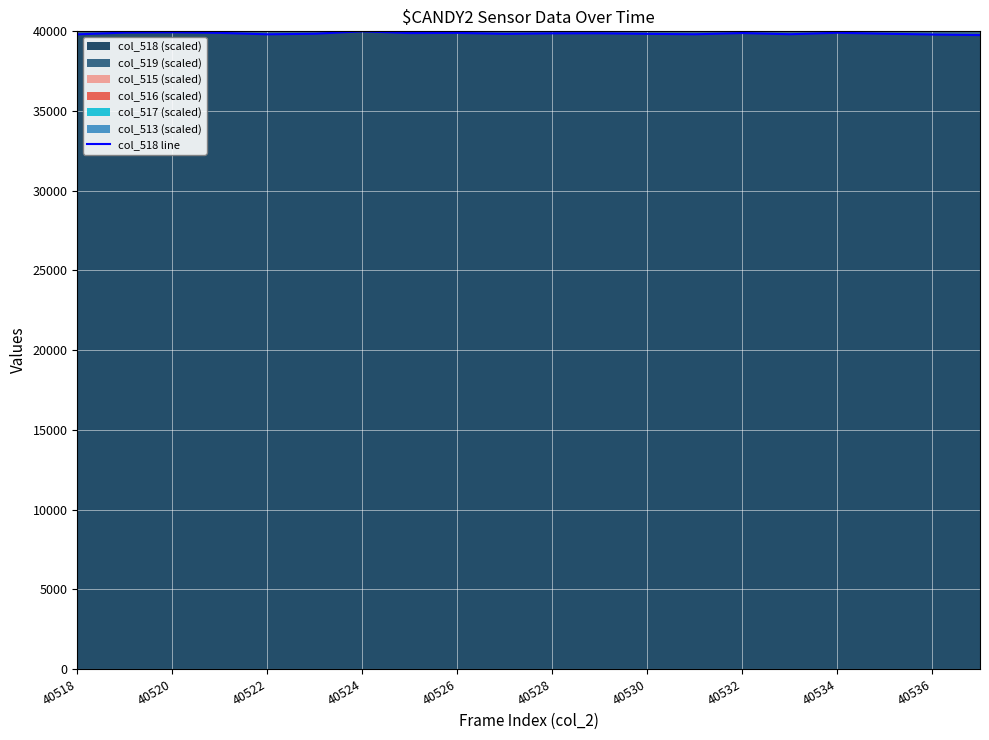

True or false: the data shows 39849.5 at 17.

True